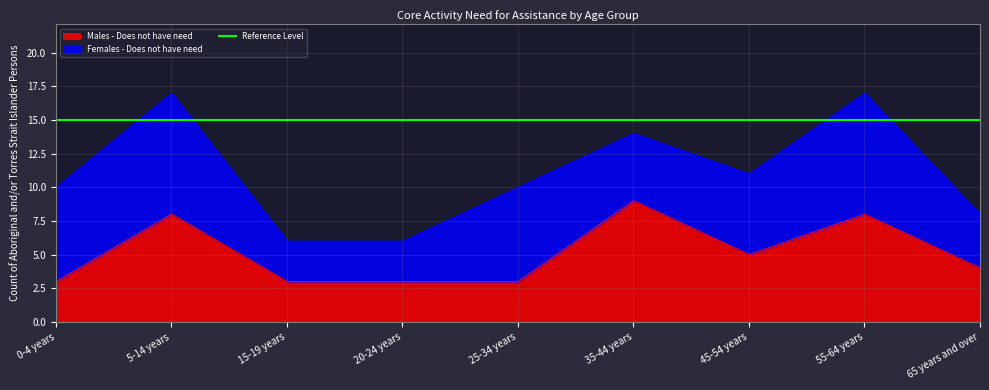

How many points are lower than both their immediate neighbors (excluding endpoints)?

1